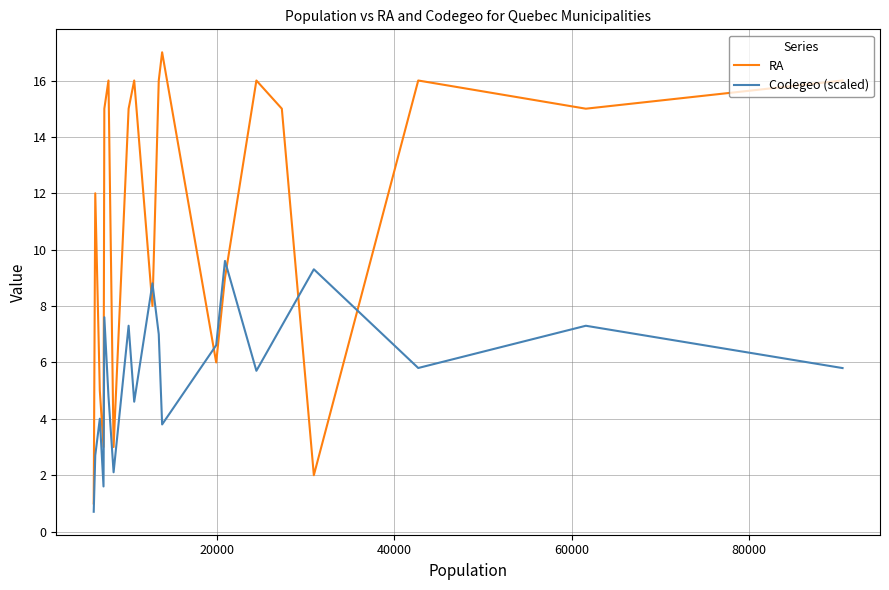

What is the greatest value displayed?

17.0